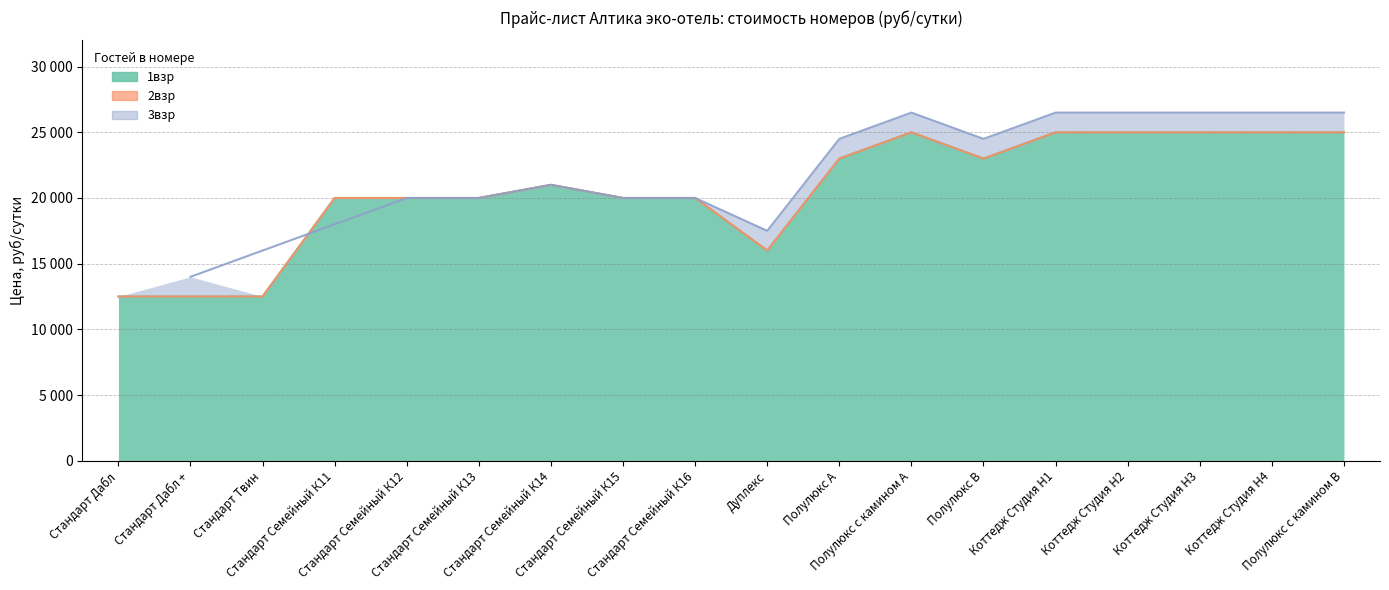

What is the label of the 10th point from the right?

Стандарт Семейный К16